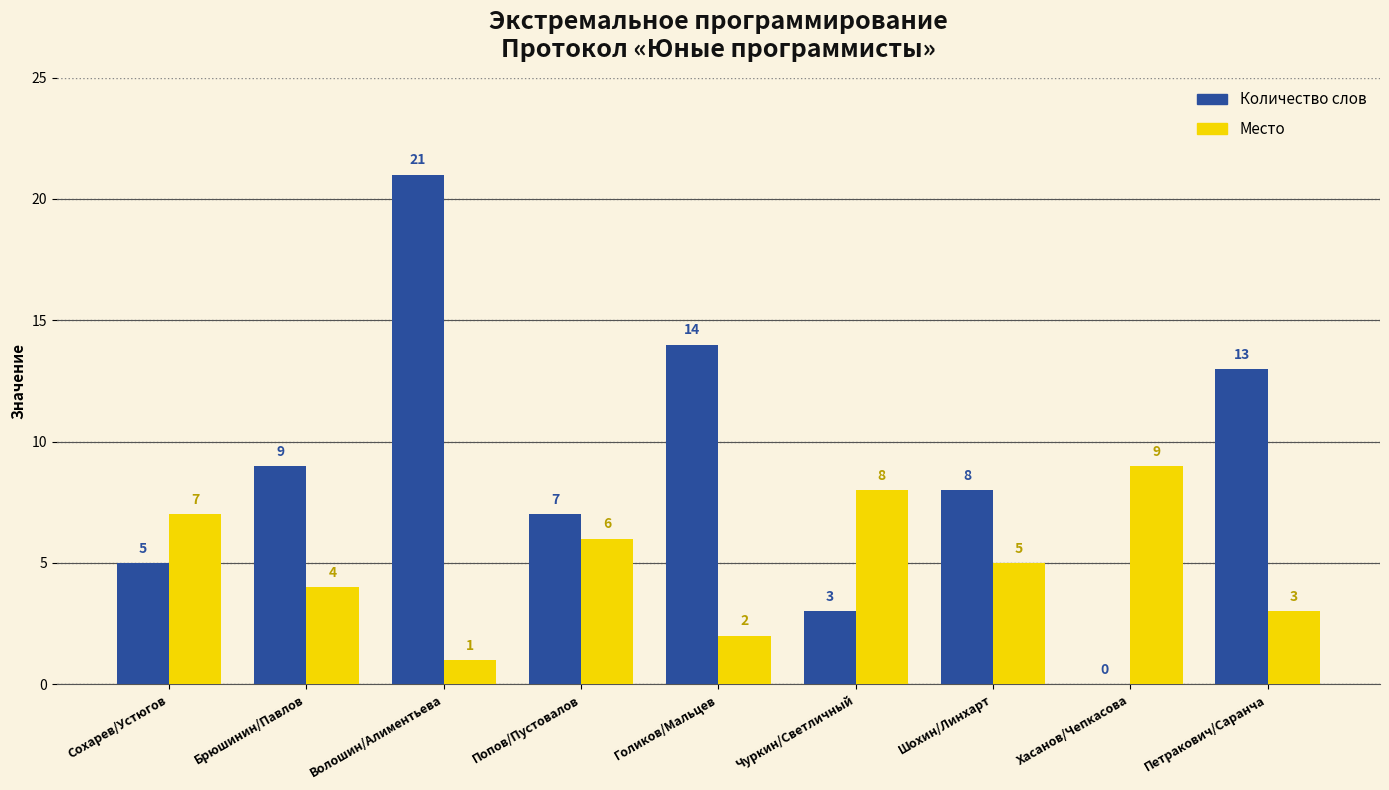

Between Сохарев/Устюгов and Брюшинин/Павлов, which series saw the biggest shift?

Количество слов